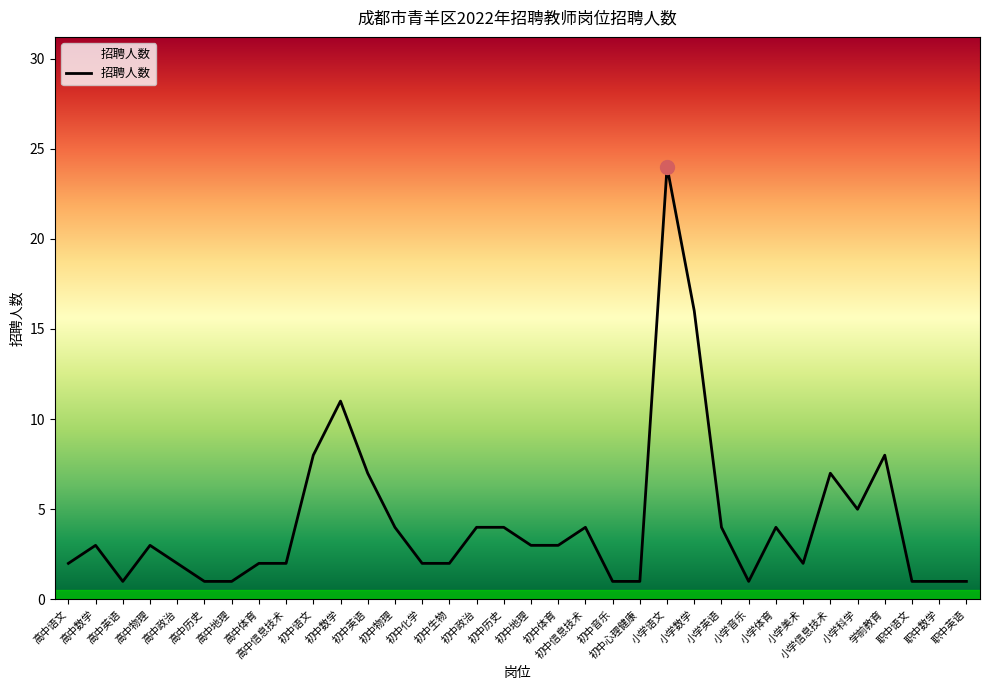

Read the value at 小学语文, to the nearest 10.

20